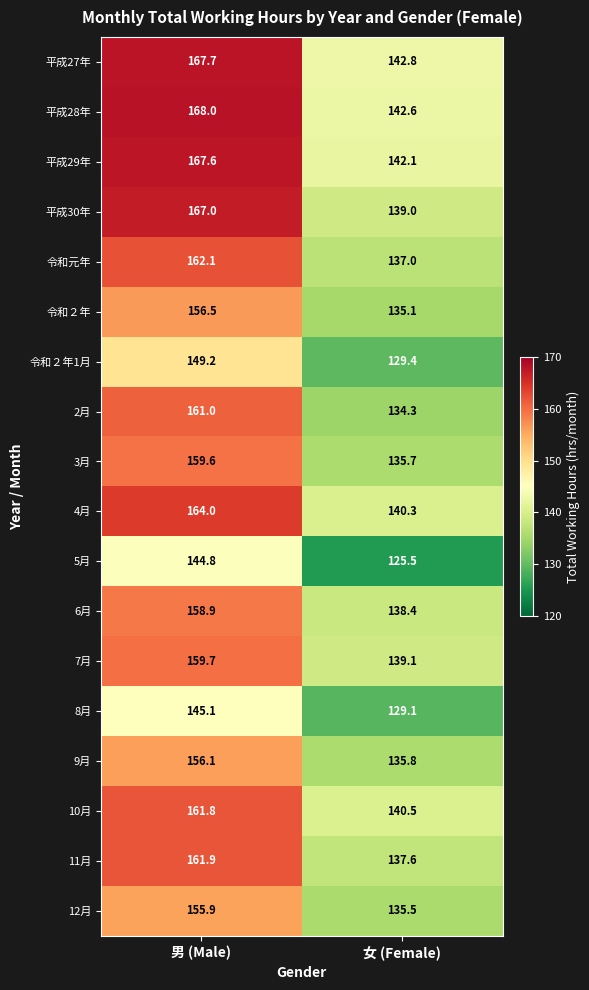

At which category is the sum across all series the highest?

男 (Male)